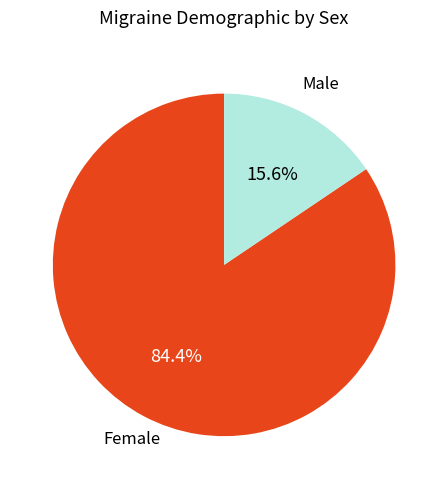

What is the ratio of the value at Female to the value at Male?

5.4